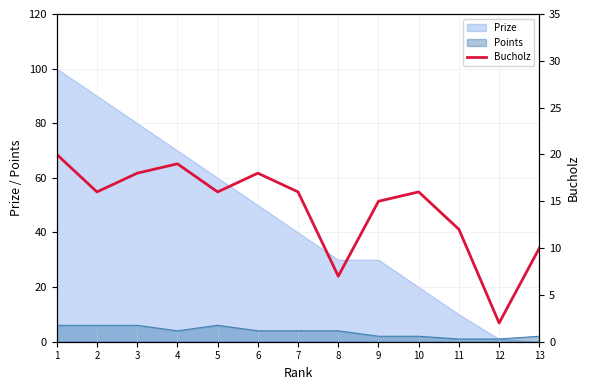

How many values exceed 16?

4